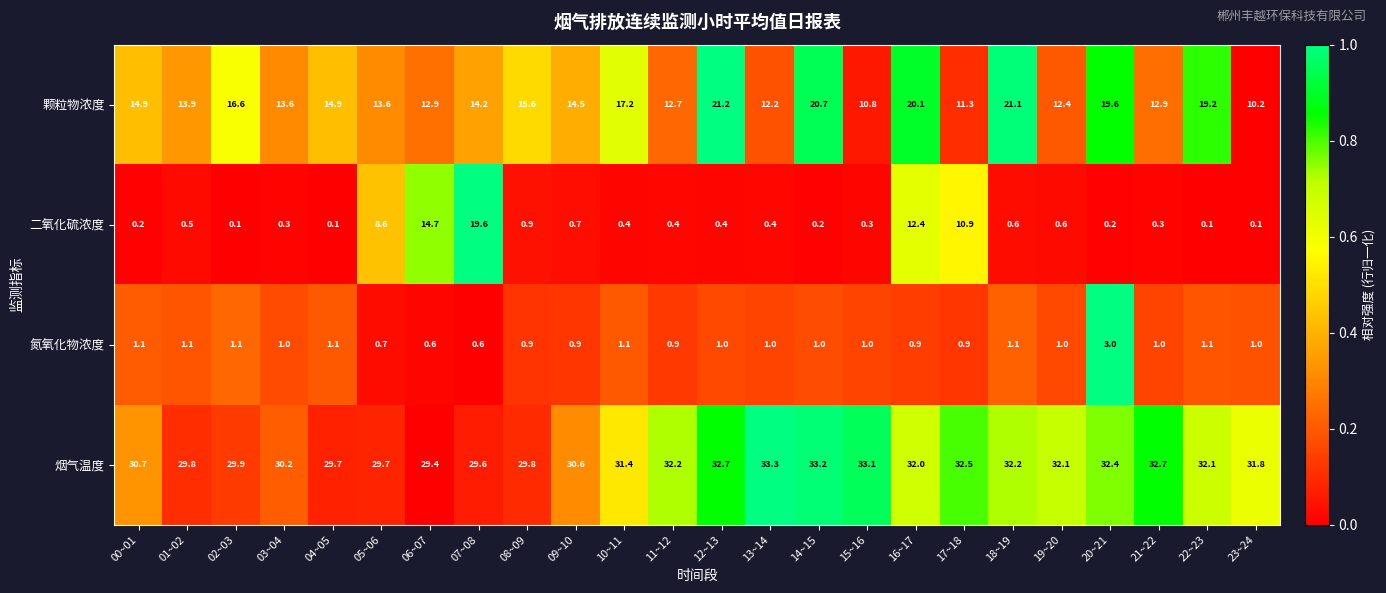

What is the sum of all 氮氧化物浓度 values?

25.1